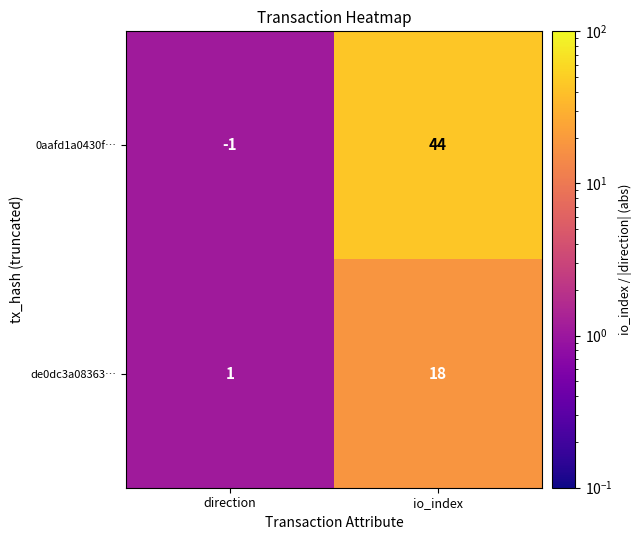

How many distinct data groups are displayed?

2